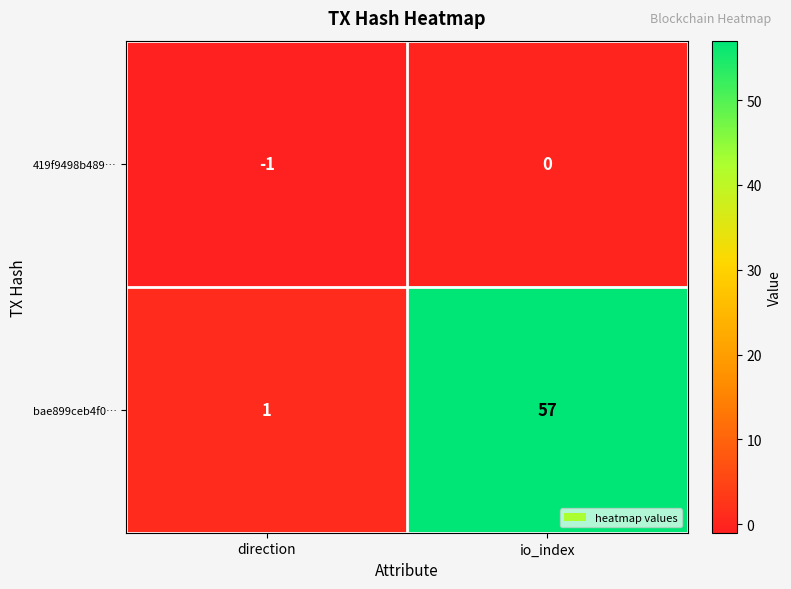

What is the difference between the highest and lowest values at io_index?

57